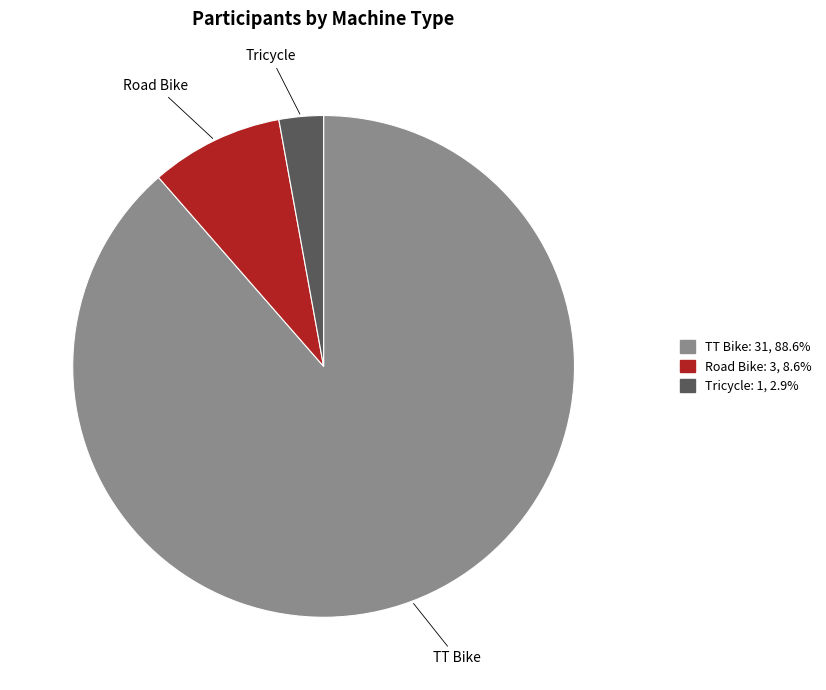

Approximately how many times larger is the value at Road Bike compared to TT Bike?

0.1